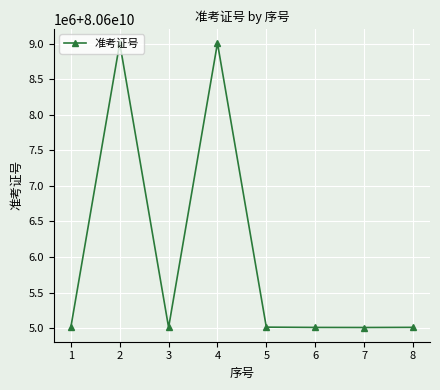

Does the chart have visible grid lines?

Yes